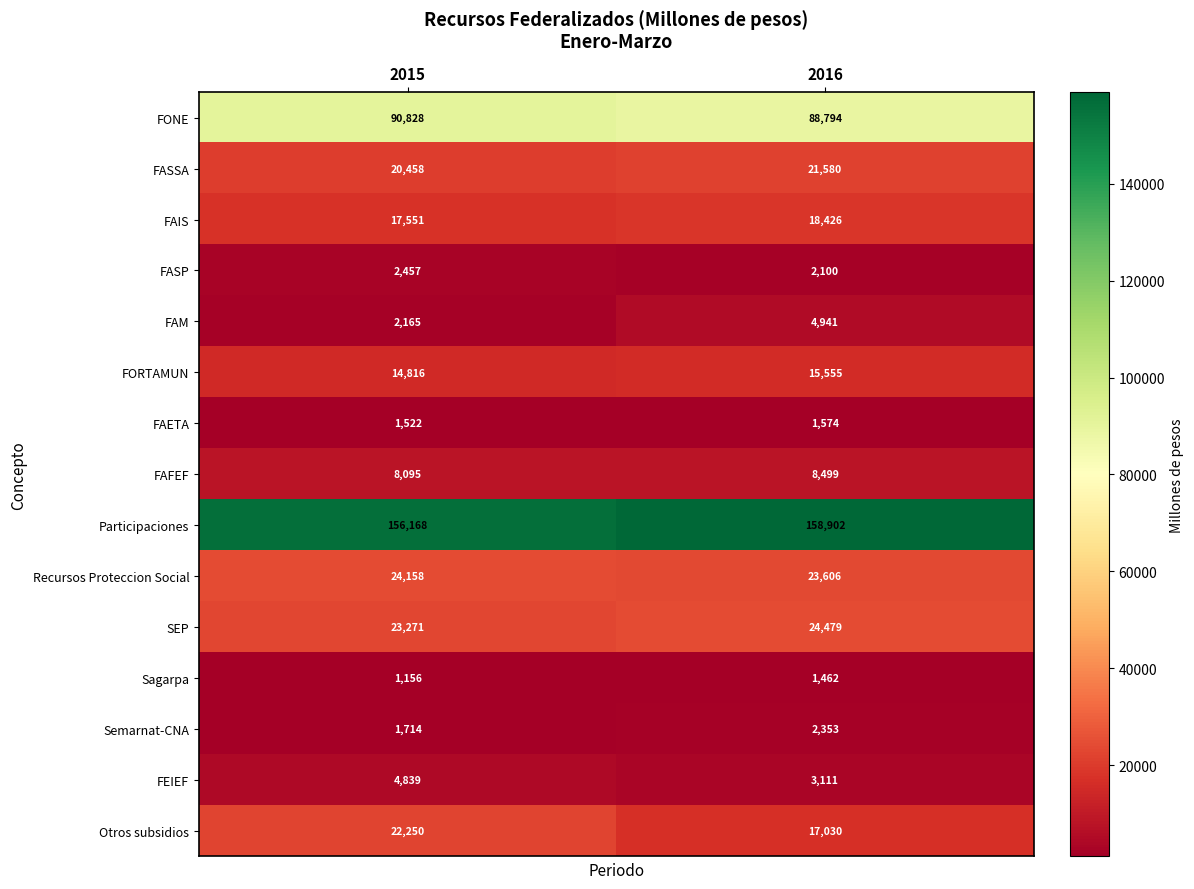

Is it true that Participaciones equals 106228 at 2015?

False